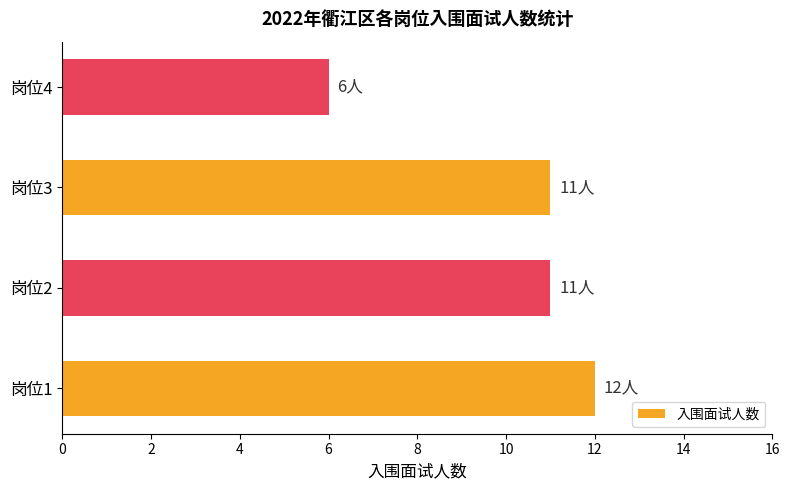

What is the sum of all values?

40